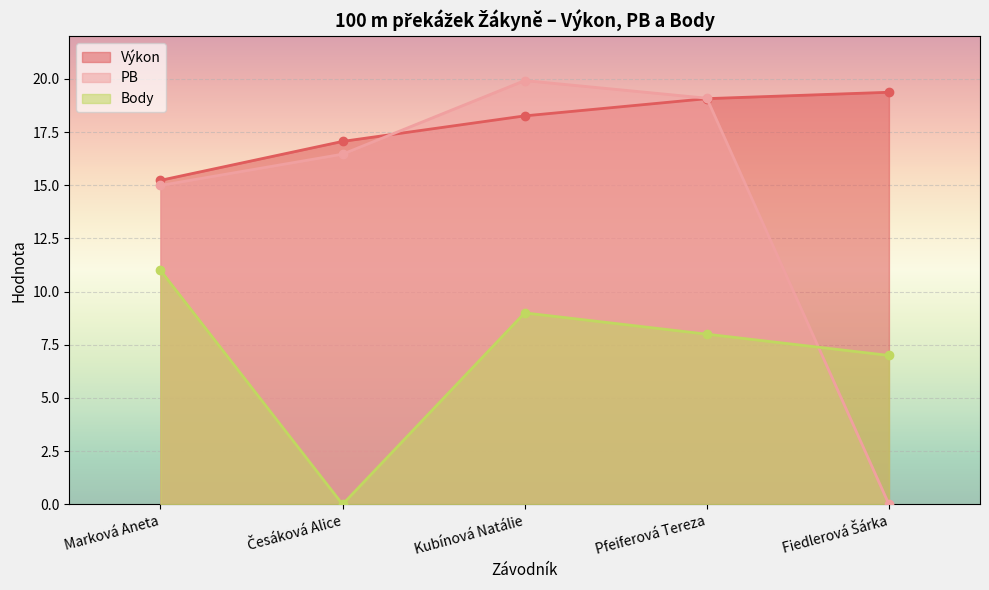

What position from the right is Marková Aneta?

5